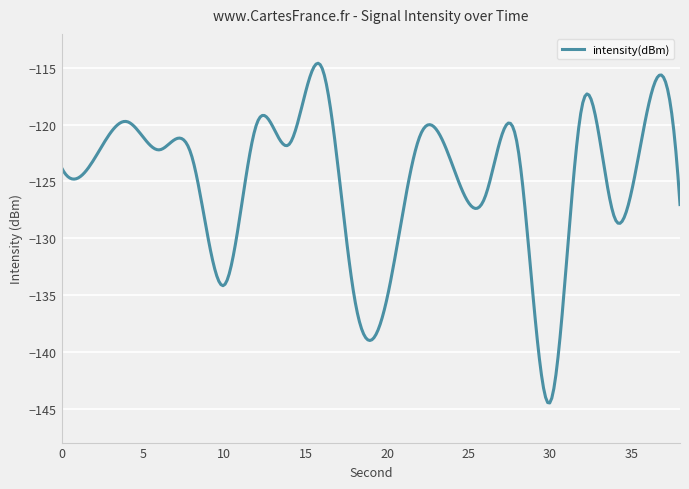

What is the sum of all values?

-37480.9